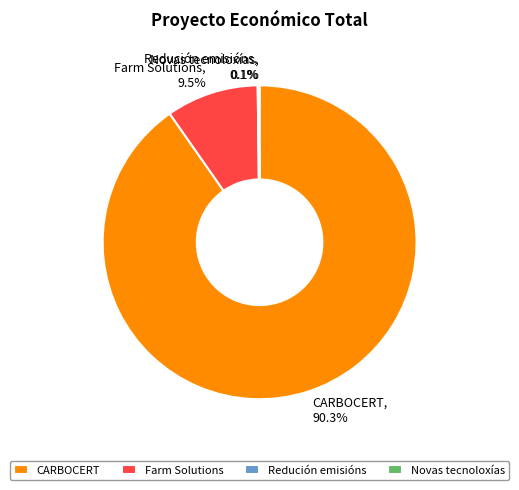

Combined, what portion of the pie is Farm Solutions, 9.5% and CARBOCERT, 90.3%?

99.8%